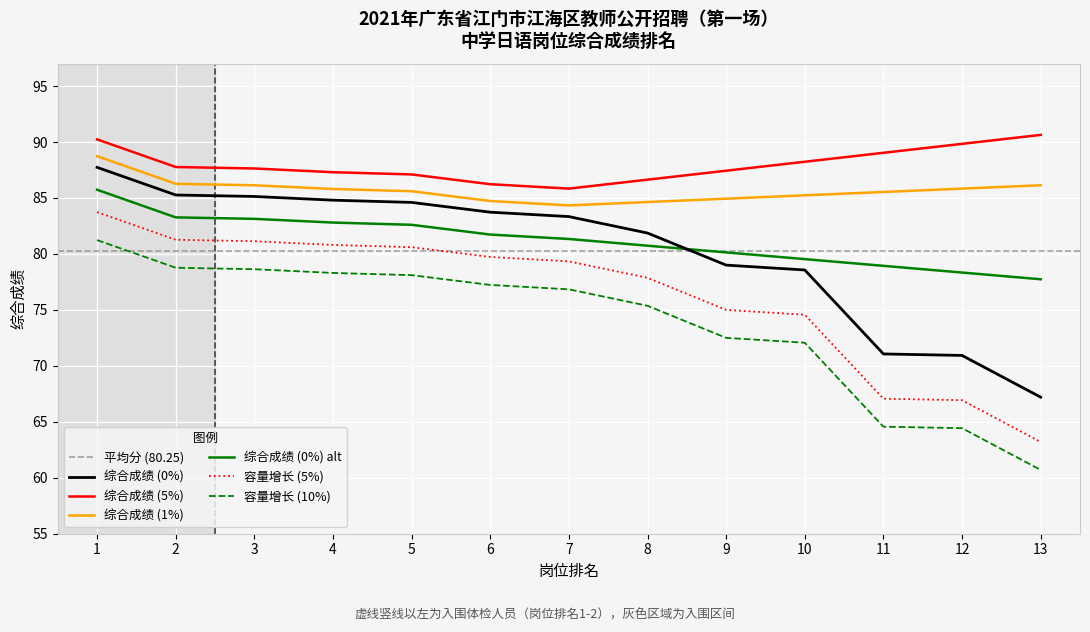

Rank the categories by value from lowest to highest.

13, 12, 11, 10, 9, 8, 7, 6, 5, 4, 3, 2, 1